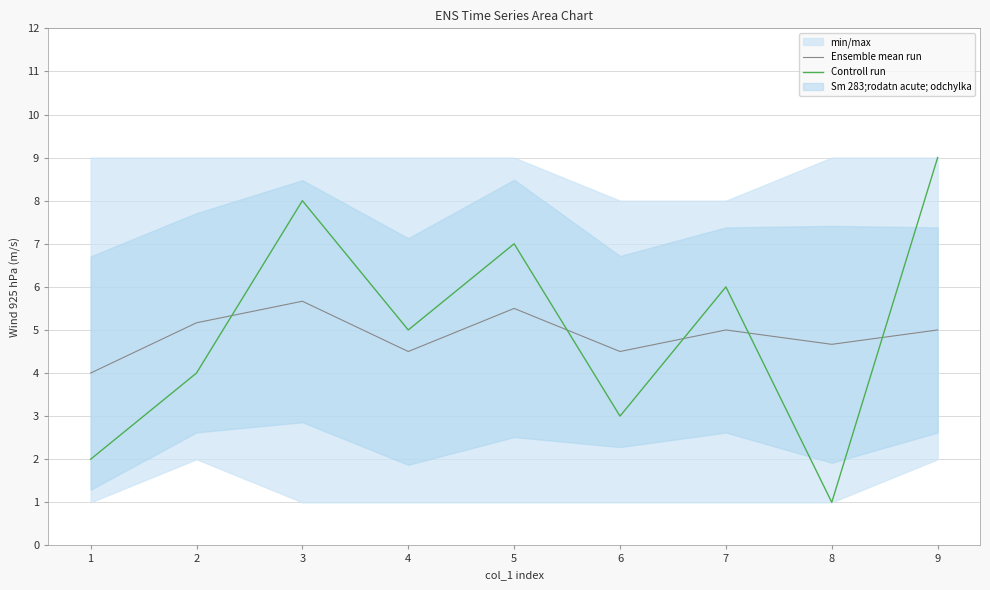

In Ensemble mean run, how many points are lower than both neighbors (excluding endpoints)?

3